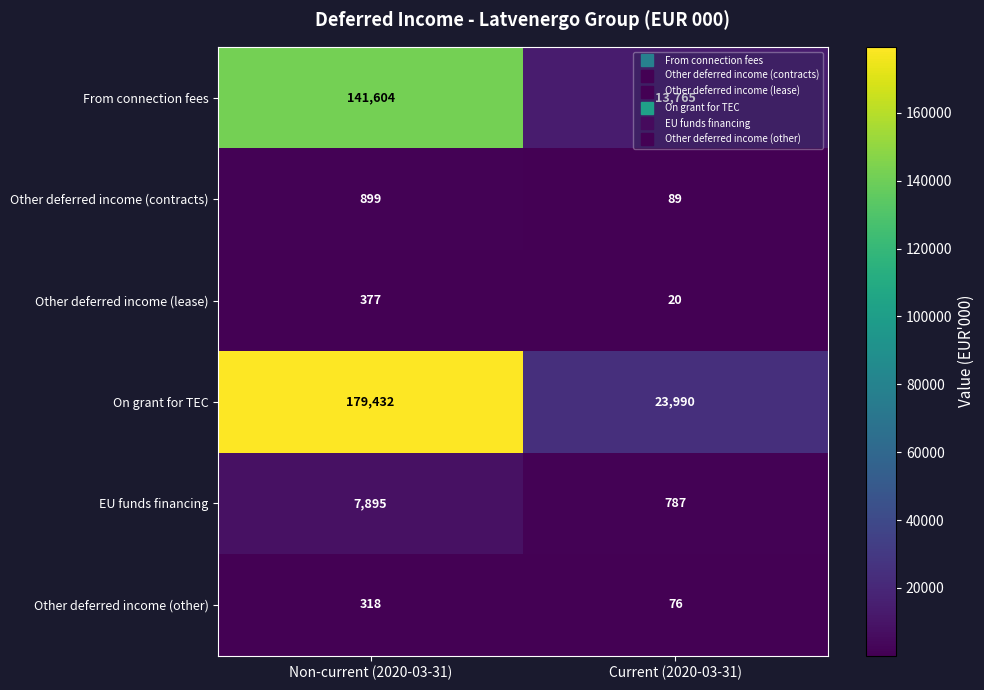

List the labels in order of Other deferred income (other) value, smallest first.

Current (2020-03-31), Non-current (2020-03-31)